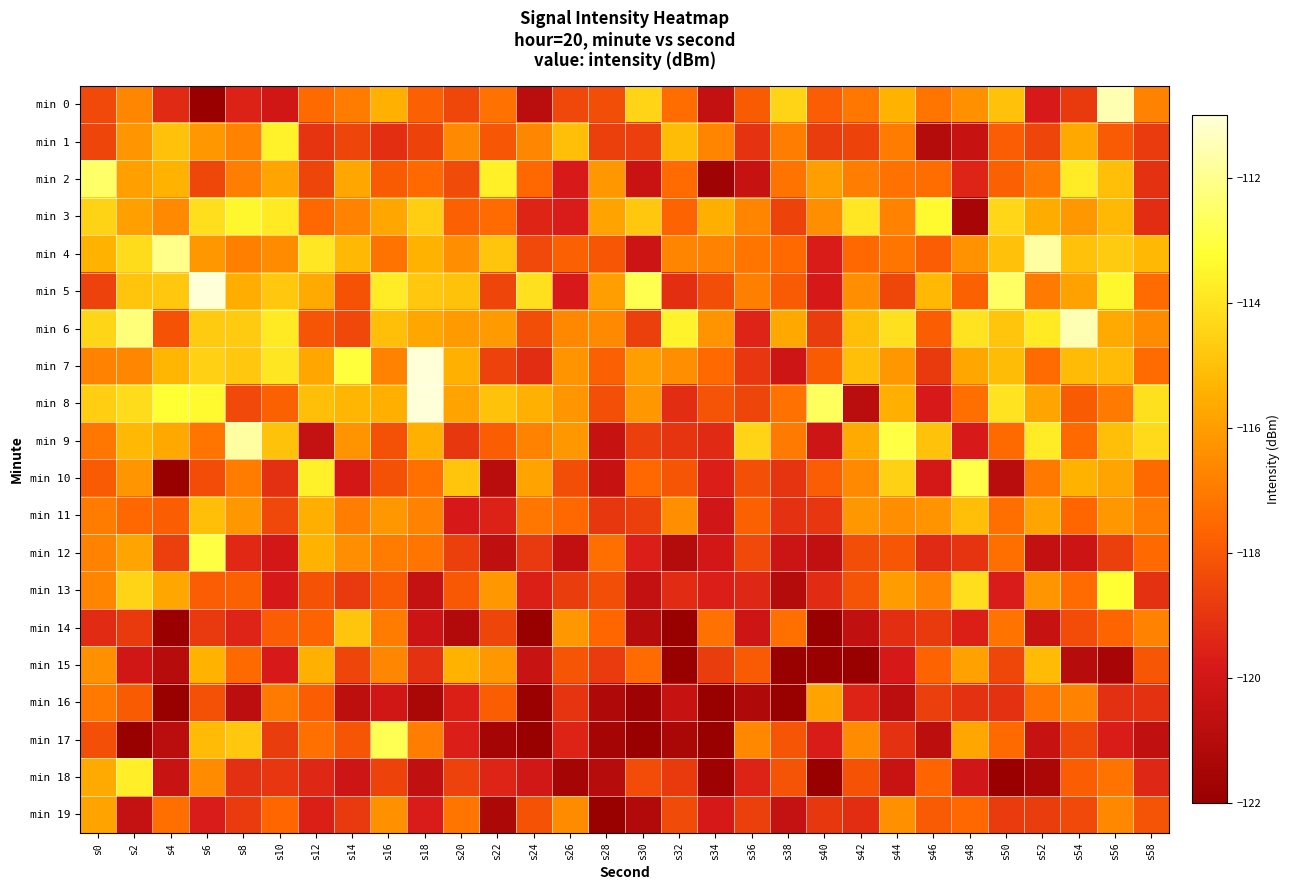

Reading left to right, transcribe all the data shown in this chart.

min 0: s0=-118.4	s2=-116.6	s4=-119.3	s6=-121.9	s8=-119.6	s10=-120.0	s12=-117.5	s14=-116.9	s16=-115.4	s18=-117.8	s20=-118.5	s22=-117.3	s24=-120.8	s26=-118.5	s28=-118.3	s30=-114.4	s32=-117.4	s34=-120.5	s36=-117.9	s38=-114.4	s40=-117.9	s42=-117.1	s44=-115.3	s46=-117.2	s48=-116.4	s50=-115.0	s52=-119.8	s54=-118.8	s56=-111.5	s58=-116.8
min 1: s0=-118.5	s2=-116.2	s4=-115.0	s6=-116.1	s8=-116.7	s10=-113.6	s12=-119.0	s14=-118.6	s16=-119.2	s18=-118.6	s20=-116.6	s22=-118.0	s24=-116.6	s26=-115.0	s28=-118.7	s30=-118.7	s32=-115.1	s34=-116.7	s36=-119.1	s38=-116.9	s40=-118.8	s42=-118.6	s44=-116.9	s46=-121.0	s48=-120.4	s50=-117.8	s52=-118.5	s54=-115.7	s56=-117.9	s58=-118.8
min 2: s0=-112.5	s2=-115.9	s4=-115.4	s6=-118.5	s8=-116.9	s10=-115.8	s12=-118.5	s14=-115.7	s16=-117.9	s18=-117.5	s20=-118.4	s22=-113.7	s24=-117.6	s26=-119.8	s28=-116.1	s30=-120.3	s32=-117.4	s34=-121.7	s36=-120.4	s38=-117.2	s40=-116.0	s42=-116.9	s44=-117.3	s46=-117.4	s48=-119.5	s50=-117.8	s52=-117.0	s54=-113.8	s56=-115.0	s58=-119.1
min 3: s0=-114.5	s2=-115.9	s4=-116.6	s6=-114.1	s8=-113.4	s10=-113.8	s12=-117.6	s14=-116.7	s16=-115.7	s18=-114.6	s20=-117.8	s22=-117.4	s24=-119.4	s26=-119.7	s28=-115.8	s30=-114.8	s32=-117.7	s34=-115.5	s36=-116.7	s38=-118.6	s40=-116.4	s42=-113.8	s44=-116.8	s46=-113.3	s48=-121.5	s50=-114.3	s52=-115.6	s54=-116.2	s56=-115.2	s58=-119.2
min 4: s0=-115.3	s2=-114.2	s4=-112.0	s6=-116.1	s8=-116.9	s10=-116.5	s12=-113.8	s14=-115.2	s16=-117.2	s18=-115.3	s20=-116.4	s22=-114.9	s24=-118.4	s26=-117.8	s28=-118.0	s30=-120.2	s32=-116.7	s34=-116.7	s36=-117.2	s38=-117.5	s40=-119.7	s42=-117.5	s44=-117.2	s46=-117.8	s48=-116.3	s50=-115.0	s52=-111.8	s54=-115.0	s56=-114.7	s58=-115.2
min 5: s0=-118.6	s2=-114.9	s4=-114.8	s6=-110.1	s8=-115.6	s10=-114.8	s12=-115.6	s14=-118.1	s16=-113.8	s18=-114.8	s20=-114.9	s22=-118.5	s24=-114.1	s26=-119.8	s28=-116.0	s30=-112.8	s32=-119.2	s34=-118.3	s36=-116.9	s38=-118.0	s40=-119.9	s42=-116.5	s44=-118.5	s46=-115.2	s48=-117.7	s50=-112.6	s52=-117.0	s54=-115.9	s56=-113.4	s58=-117.4
min 6: s0=-114.4	s2=-112.2	s4=-118.1	s6=-114.7	s8=-114.7	s10=-113.8	s12=-118.1	s14=-118.5	s16=-115.0	s18=-115.7	s20=-116.0	s22=-116.1	s24=-118.3	s26=-116.6	s28=-116.6	s30=-118.7	s32=-113.5	s34=-116.3	s36=-119.5	s38=-115.7	s40=-118.8	s42=-115.1	s44=-114.1	s46=-117.8	s48=-114.0	s50=-114.9	s52=-113.8	s54=-111.5	s56=-115.6	s58=-116.5
min 7: s0=-116.8	s2=-116.7	s4=-115.3	s6=-114.5	s8=-114.8	s10=-113.9	s12=-115.7	s14=-113.1	s16=-116.8	s18=-111.0	s20=-115.5	s22=-118.6	s24=-119.2	s26=-116.3	s28=-117.8	s30=-116.0	s32=-116.5	s34=-117.5	s36=-119.0	s38=-120.2	s40=-117.9	s42=-115.1	s44=-116.1	s46=-118.8	s48=-115.8	s50=-115.1	s52=-117.4	s54=-115.1	s56=-115.2	s58=-117.4
min 8: s0=-114.6	s2=-114.2	s4=-113.2	s6=-113.4	s8=-118.4	s10=-117.7	s12=-115.0	s14=-115.3	s16=-115.5	s18=-109.1	s20=-115.8	s22=-114.9	s24=-115.5	s26=-116.2	s28=-118.2	s30=-116.2	s32=-119.2	s34=-118.1	s36=-118.5	s38=-117.3	s40=-112.6	s42=-120.8	s44=-115.5	s46=-119.8	s48=-117.3	s50=-114.0	s52=-115.8	s54=-117.9	s56=-117.0	s58=-114.1
min 9: s0=-117.1	s2=-115.2	s4=-115.7	s6=-117.2	s8=-111.7	s10=-114.9	s12=-120.5	s14=-116.3	s16=-118.2	s18=-115.4	s20=-118.9	s22=-117.8	s24=-116.7	s26=-116.2	s28=-120.4	s30=-118.7	s32=-119.0	s34=-119.3	s36=-114.4	s38=-117.0	s40=-120.2	s42=-115.6	s44=-113.0	s46=-114.9	s48=-119.8	s50=-117.5	s52=-113.8	s54=-117.5	s56=-115.0	s58=-114.2
min 10: s0=-117.9	s2=-116.2	s4=-122.7	s6=-118.3	s8=-117.0	s10=-119.1	s12=-113.6	s14=-119.9	s16=-118.2	s18=-117.3	s20=-114.9	s22=-120.9	s24=-115.8	s26=-118.3	s28=-120.4	s30=-117.6	s32=-118.1	s34=-119.6	s36=-118.2	s38=-119.0	s40=-117.8	s42=-116.6	s44=-114.5	s46=-119.9	s48=-112.9	s50=-120.9	s52=-117.0	s54=-115.4	s56=-115.8	s58=-117.5
min 11: s0=-117.0	s2=-117.5	s4=-117.8	s6=-115.0	s8=-116.2	s10=-118.5	s12=-115.5	s14=-116.9	s16=-116.1	s18=-116.8	s20=-119.9	s22=-119.6	s24=-117.1	s26=-117.5	s28=-118.9	s30=-118.7	s32=-116.4	s34=-120.1	s36=-117.7	s38=-119.1	s40=-119.0	s42=-116.1	s44=-116.5	s46=-116.2	s48=-115.0	s50=-117.4	s52=-115.8	s54=-117.6	s56=-116.2	s58=-116.9
min 12: s0=-116.8	s2=-115.8	s4=-118.7	s6=-113.0	s8=-119.3	s10=-119.9	s12=-115.4	s14=-116.4	s16=-117.0	s18=-117.2	s20=-118.7	s22=-120.7	s24=-118.9	s26=-120.5	s28=-117.3	s30=-119.6	s32=-121.0	s34=-120.0	s36=-118.4	s38=-120.2	s40=-120.6	s42=-118.3	s44=-118.0	s46=-119.3	s48=-119.0	s50=-117.4	s52=-120.5	s54=-120.2	s56=-118.7	s58=-117.5
min 13: s0=-116.7	s2=-114.4	s4=-115.7	s6=-117.9	s8=-117.7	s10=-119.9	s12=-118.1	s14=-118.9	s16=-117.9	s18=-120.5	s20=-118.0	s22=-116.2	s24=-119.6	s26=-118.8	s28=-118.3	s30=-120.5	s32=-119.3	s34=-119.7	s36=-119.4	s38=-121.0	s40=-119.3	s42=-118.1	s44=-116.0	s46=-116.7	s48=-114.1	s50=-119.7	s52=-116.2	s54=-117.4	s56=-113.2	s58=-119.1
min 14: s0=-119.3	s2=-118.8	s4=-121.9	s6=-118.9	s8=-119.5	s10=-117.9	s12=-117.7	s14=-114.9	s16=-116.9	s18=-120.2	s20=-121.1	s22=-118.5	s24=-122.3	s26=-116.2	s28=-117.6	s30=-120.9	s32=-123.4	s34=-117.3	s36=-120.1	s38=-117.3	s40=-122.8	s42=-120.6	s44=-119.2	s46=-118.8	s48=-119.6	s50=-117.2	s52=-120.4	s54=-118.3	s56=-117.6	s58=-116.7
min 15: s0=-116.3	s2=-120.0	s4=-120.9	s6=-115.4	s8=-117.5	s10=-119.8	s12=-115.4	s14=-118.5	s16=-116.6	s18=-119.1	s20=-115.3	s22=-116.2	s24=-120.3	s26=-118.1	s28=-118.8	s30=-117.4	s32=-122.1	s34=-118.8	s36=-117.9	s38=-123.4	s40=-122.1	s42=-123.6	s44=-119.9	s46=-117.7	s48=-115.9	s50=-118.5	s52=-115.1	s54=-121.0	s56=-121.4	s58=-118.0
min 16: s0=-117.0	s2=-117.9	s4=-122.0	s6=-118.2	s8=-120.8	s10=-117.0	s12=-117.8	s14=-120.7	s16=-120.1	s18=-121.4	s20=-119.6	s22=-117.8	s24=-121.9	s26=-119.0	s28=-121.2	s30=-121.8	s32=-120.4	s34=-122.2	s36=-121.2	s38=-122.3	s40=-115.8	s42=-119.5	s44=-120.8	s46=-118.7	s48=-119.1	s50=-119.1	s52=-117.2	s54=-116.7	s56=-119.1	s58=-119.1
min 17: s0=-118.2	s2=-122.3	s4=-120.8	s6=-115.2	s8=-114.8	s10=-118.7	s12=-117.3	s14=-118.1	s16=-112.8	s18=-116.9	s20=-119.6	s22=-121.5	s24=-123.0	s26=-119.5	s28=-121.5	s30=-122.9	s32=-121.4	s34=-122.2	s36=-116.6	s38=-118.1	s40=-119.7	s42=-116.5	s44=-119.1	s46=-120.7	s48=-115.7	s50=-117.5	s52=-120.4	s54=-118.5	s56=-119.7	s58=-120.6
min 18: s0=-115.6	s2=-113.7	s4=-120.4	s6=-116.5	s8=-119.1	s10=-119.0	s12=-119.4	s14=-120.2	s16=-118.6	s18=-120.6	s20=-118.6	s22=-119.5	s24=-120.0	s26=-121.5	s28=-120.9	s30=-118.3	s32=-118.9	s34=-121.8	s36=-119.5	s38=-118.1	s40=-122.8	s42=-118.2	s44=-120.4	s46=-117.7	s48=-120.1	s50=-121.9	s52=-121.4	s54=-117.8	s56=-117.2	s58=-119.4
min 19: s0=-115.8	s2=-120.5	s4=-117.4	s6=-119.8	s8=-118.8	s10=-117.6	s12=-119.6	s14=-118.9	s16=-116.3	s18=-119.8	s20=-117.2	s22=-121.3	s24=-118.2	s26=-116.5	s28=-124.4	s30=-121.1	s32=-118.4	s34=-119.9	s36=-118.7	s38=-120.5	s40=-118.9	s42=-119.2	s44=-116.4	s46=-118.0	s48=-117.5	s50=-118.8	s52=-118.7	s54=-118.4	s56=-116.6	s58=-118.1